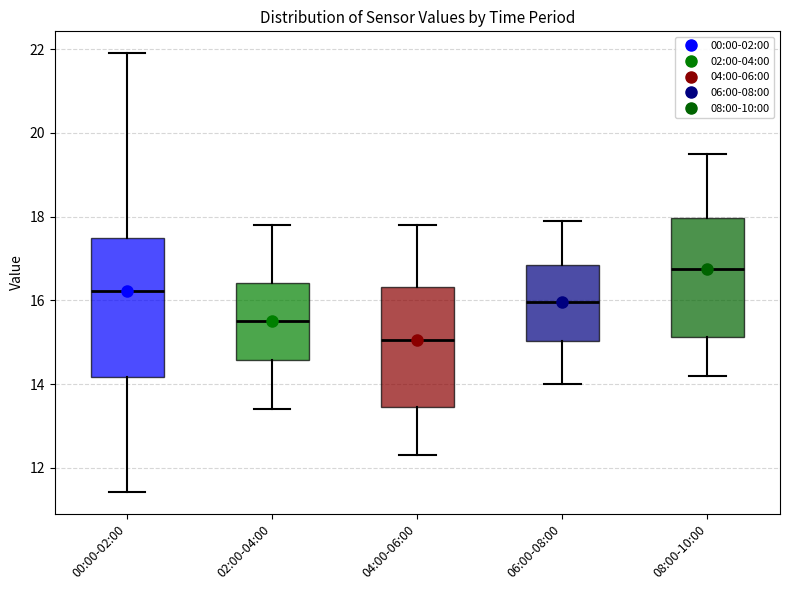

Reading left to right, read every box against the y-axis: the position of its median line, the range the box covers, and the ends of its whiskers. The values are not printed on the chart, so give them approximately, as read against the axis.

00:00-02:00: median 16.2, box 14.2 to 17.4, whiskers 11.4 to 22.0
02:00-04:00: median 15.6, box 14.6 to 16.4, whiskers 13.4 to 17.8
04:00-06:00: median 15.0, box 13.4 to 16.4, whiskers 12.4 to 17.8
06:00-08:00: median 16.0, box 15.0 to 16.8, whiskers 14.0 to 18.0
08:00-10:00: median 16.8, box 15.2 to 18.0, whiskers 14.2 to 19.6